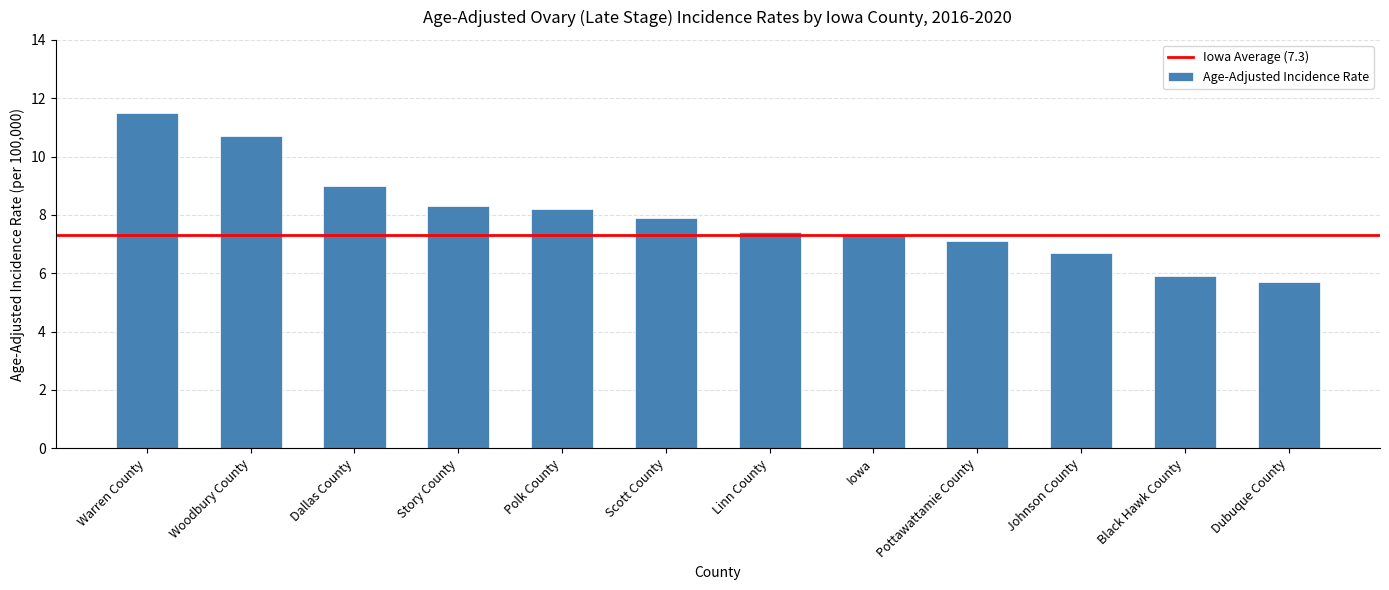

How many values are below 7?

3